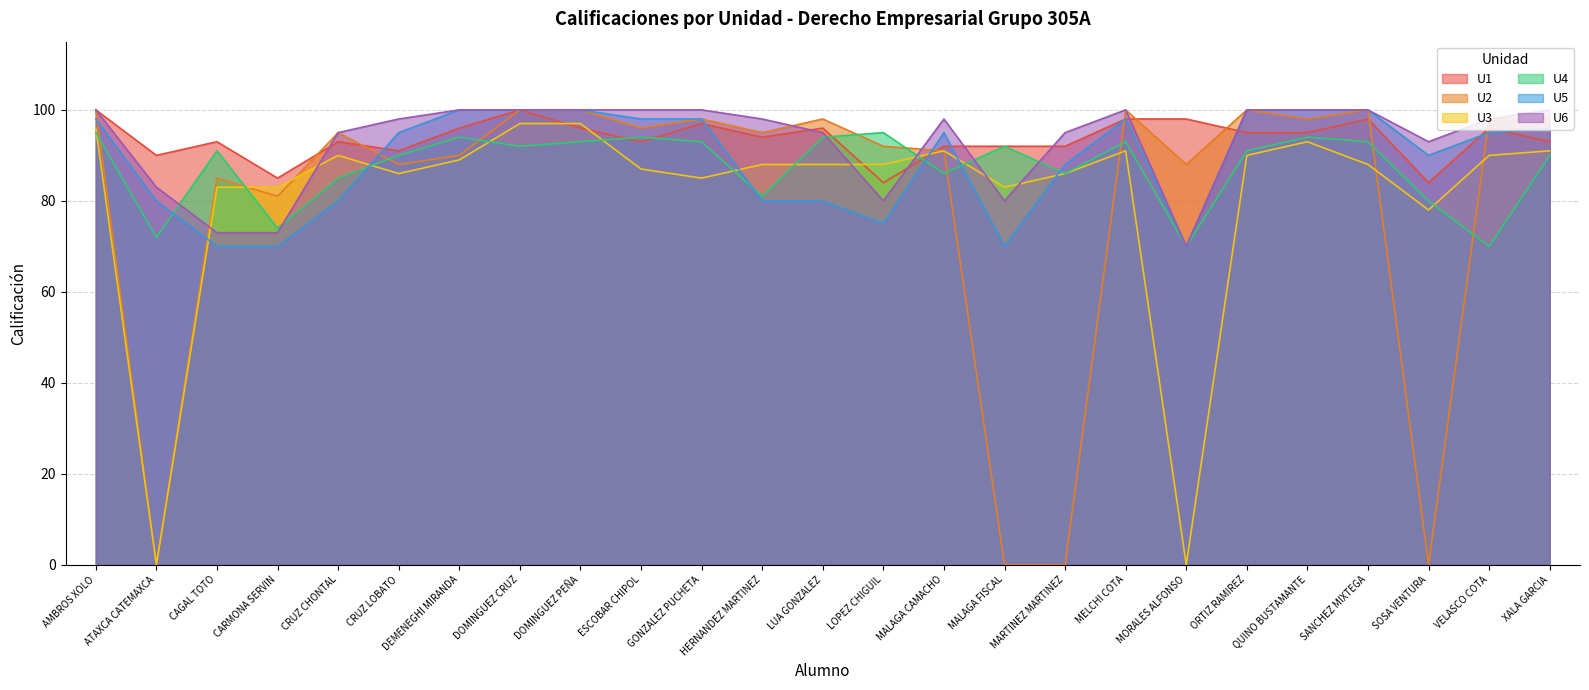

At how many categories does at least one series exceed 86?

24